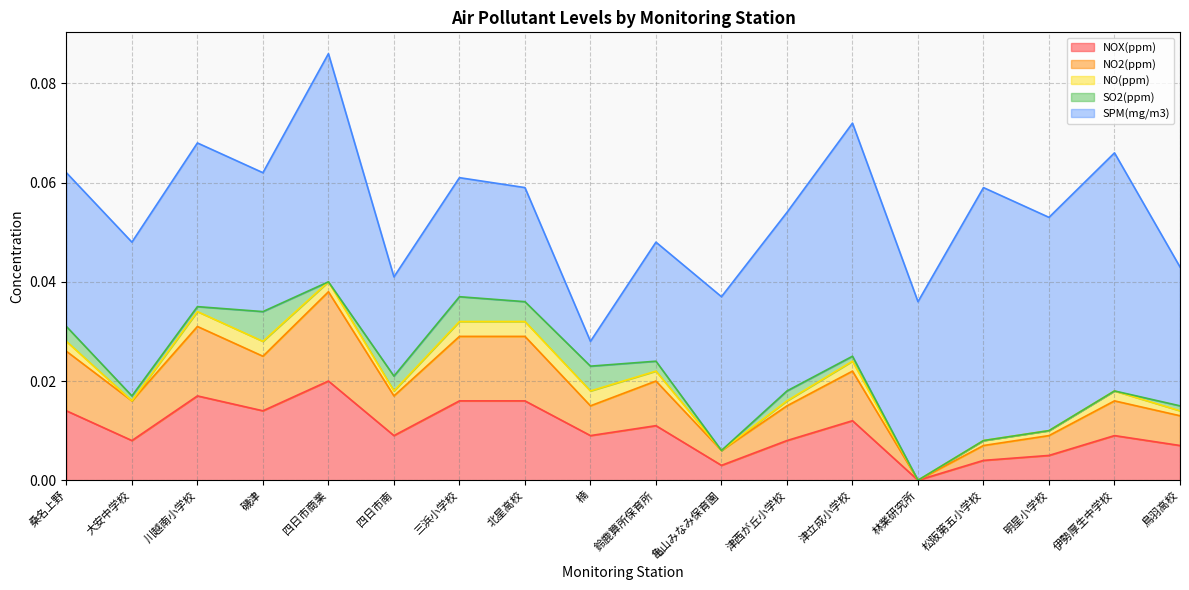

How many data points does each series have?

18